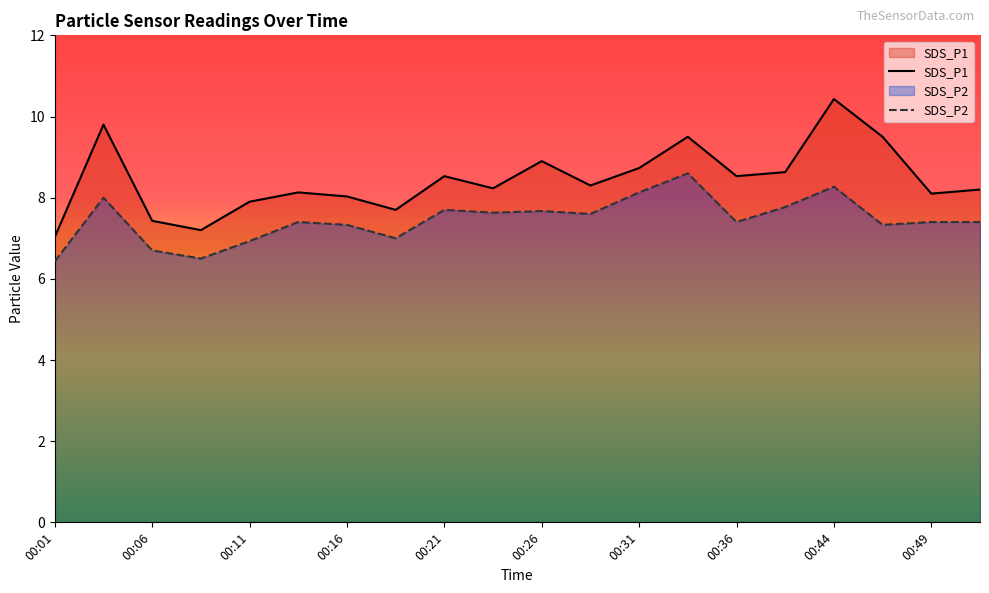

Count the number of data series in this chart.

2